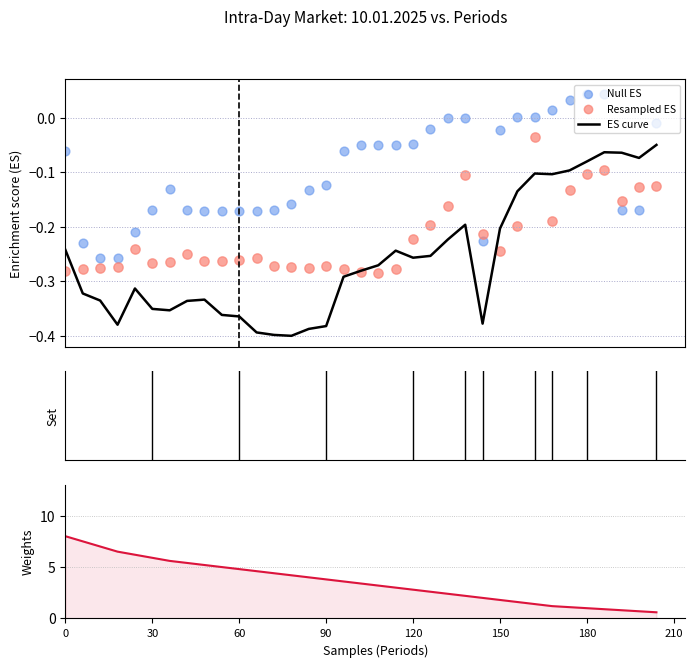

Which series has the largest total across all categories?

Weights (Vol)